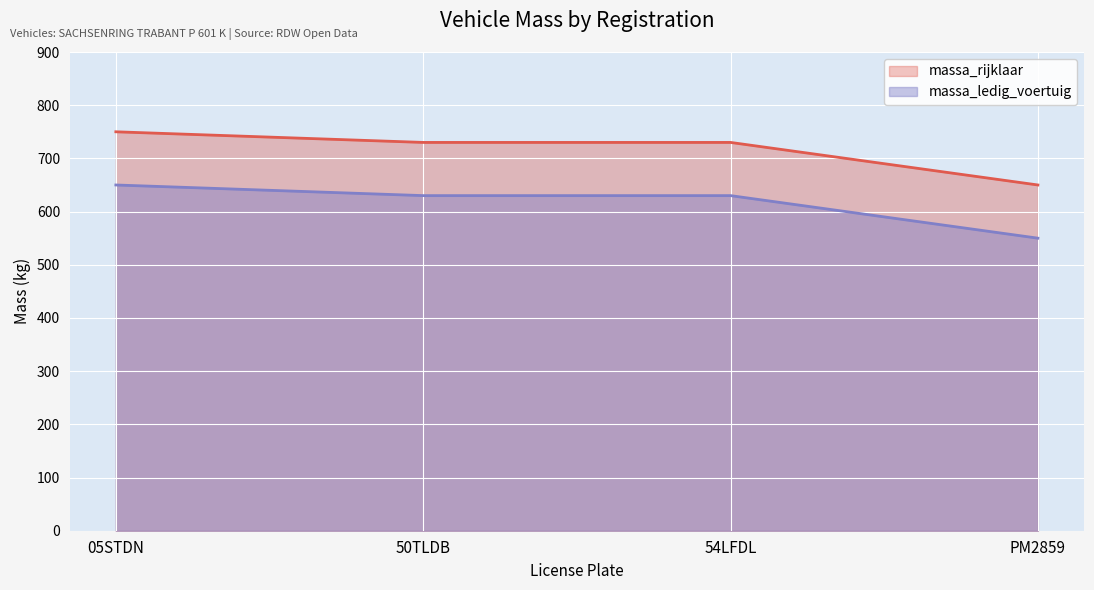

List the series in order of their peak value, highest first.

massa_rijklaar, massa_ledig_voertuig